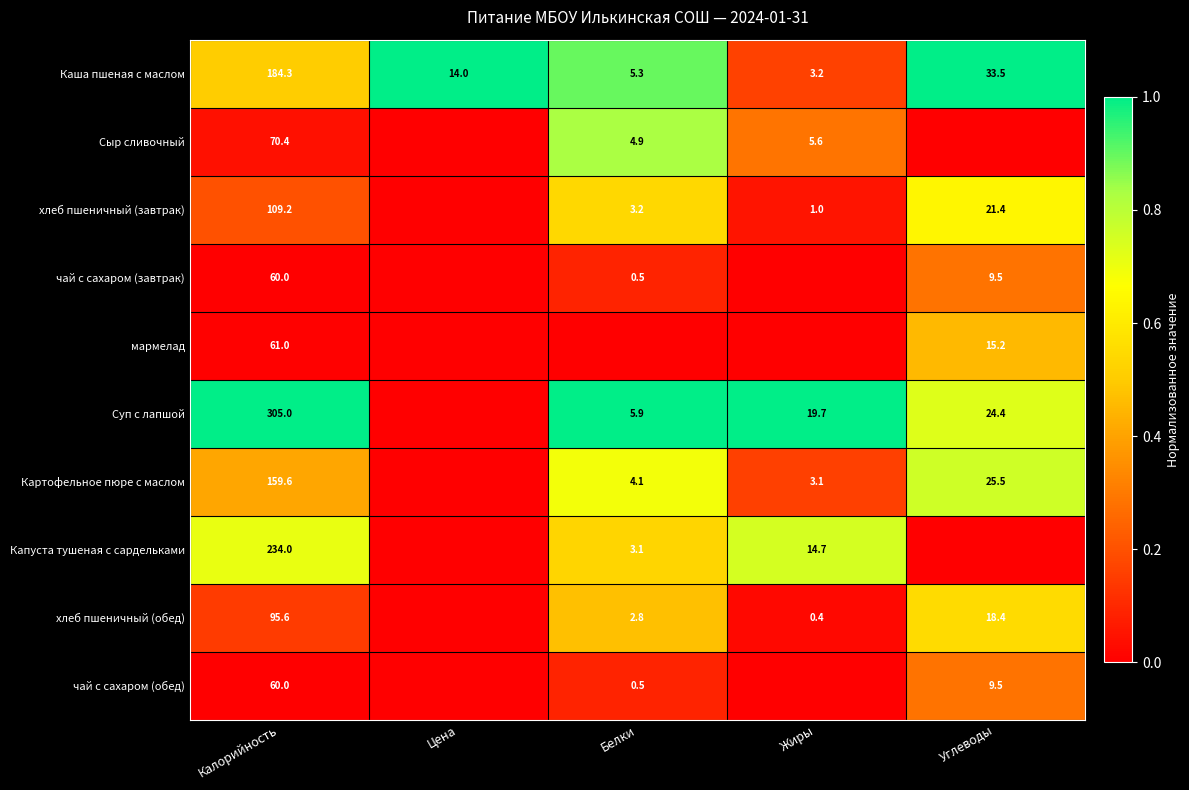

Where does the Каша пшеная с маслом series first go above 14?

Калорийность